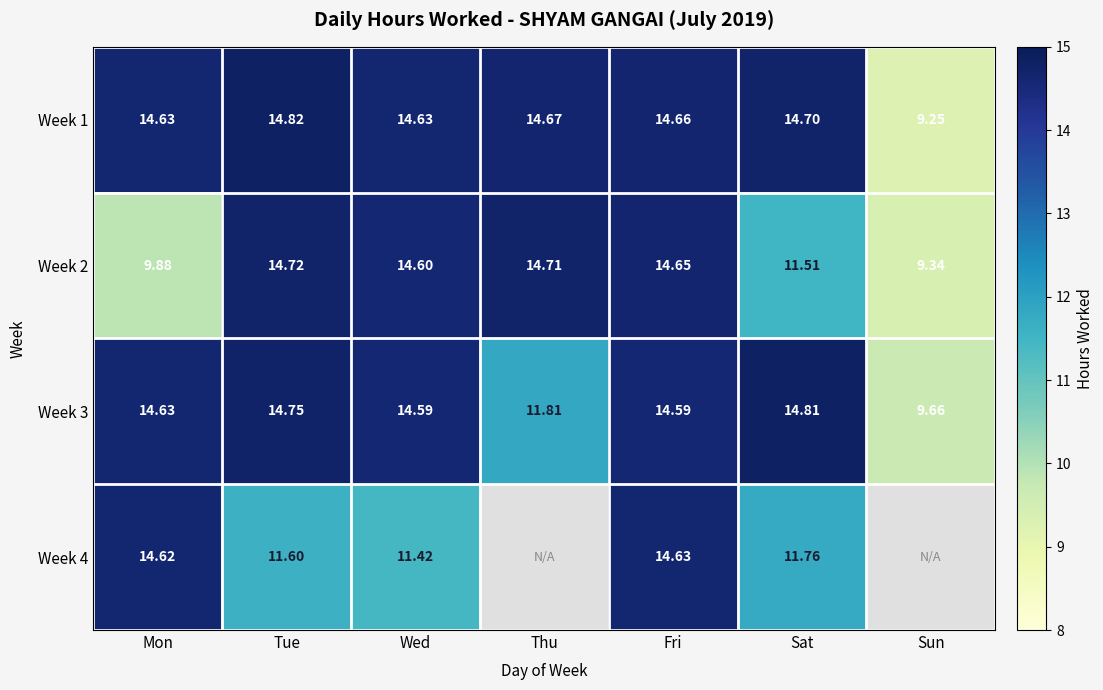

At Tue, list the series in order from smallest to largest.

Week 4, Week 2, Week 3, Week 1